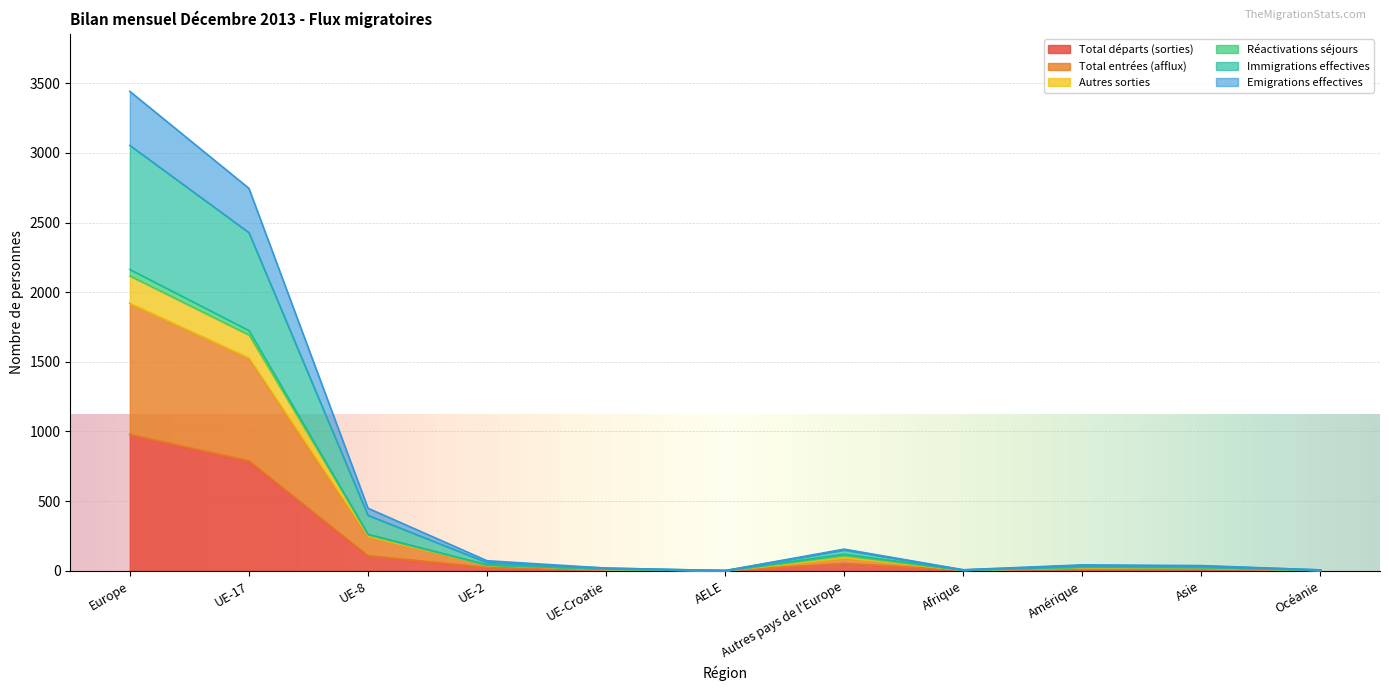

What is the minimum value for Emigrations effectives?

1